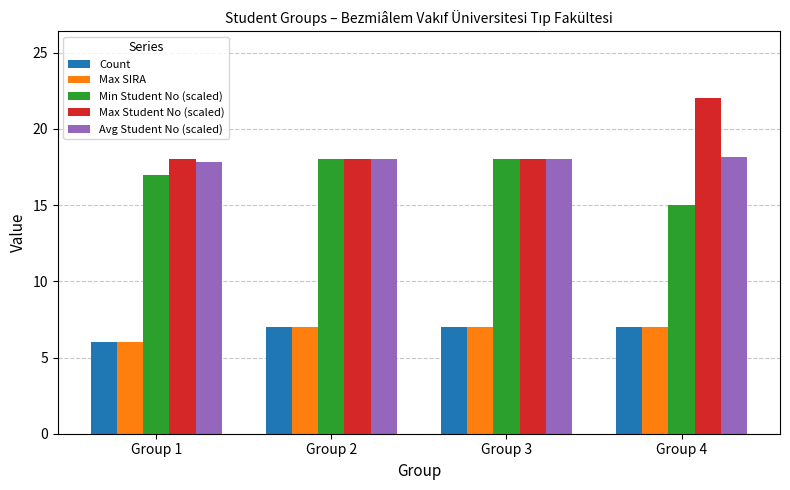

What is the spread (max minus min) of values at Group 1?

12.0